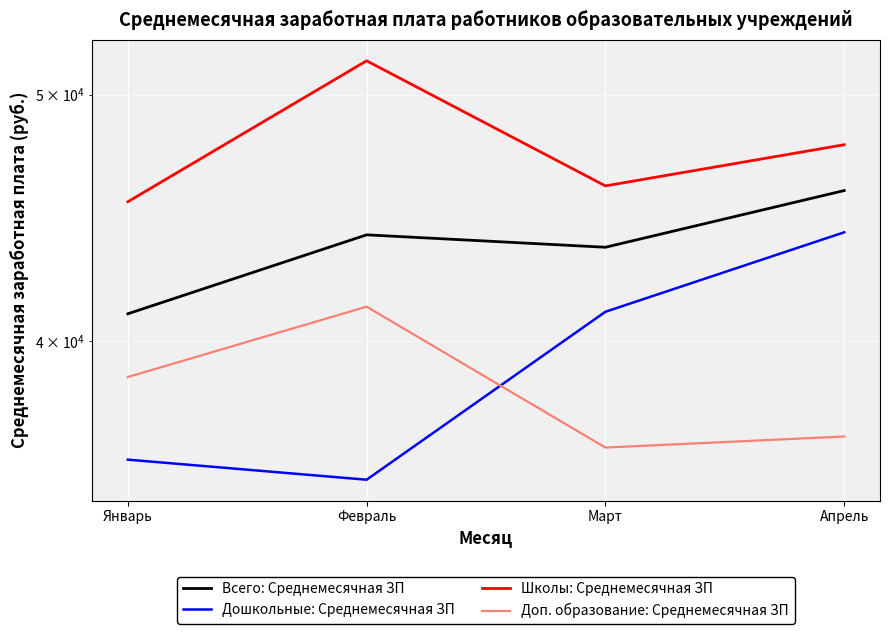

List the labels in order of Всего: Среднемесячная ЗП value, largest first.

Апрель, Февраль, Март, Январь